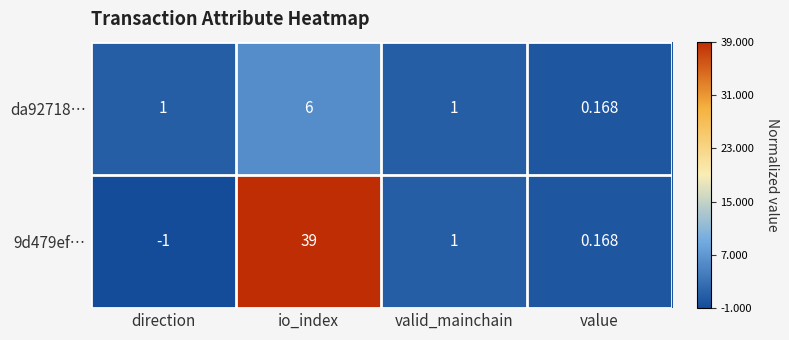

Is the value of da92718… at direction greater than the value of 9d479ef… at direction?

Yes